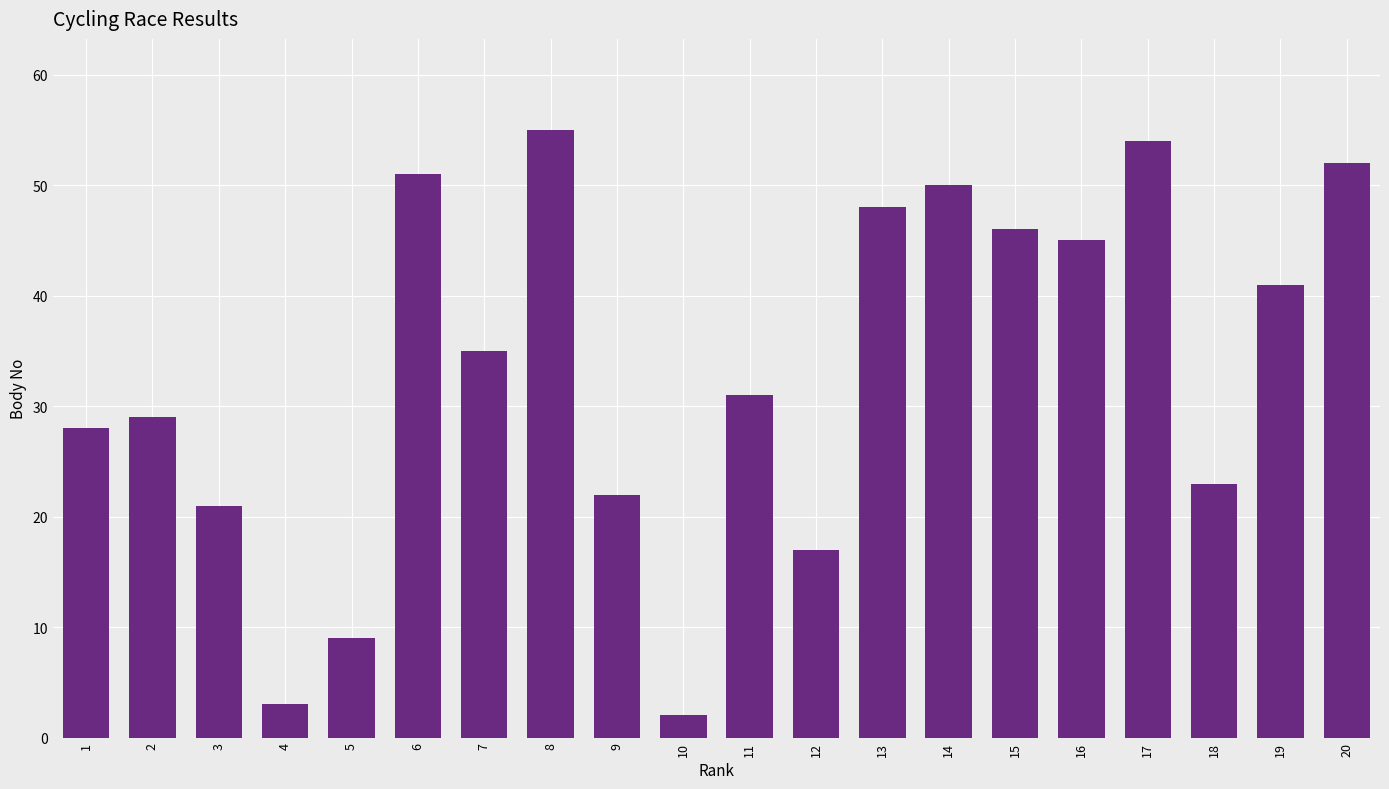

What is the minimum value shown in the chart?

2